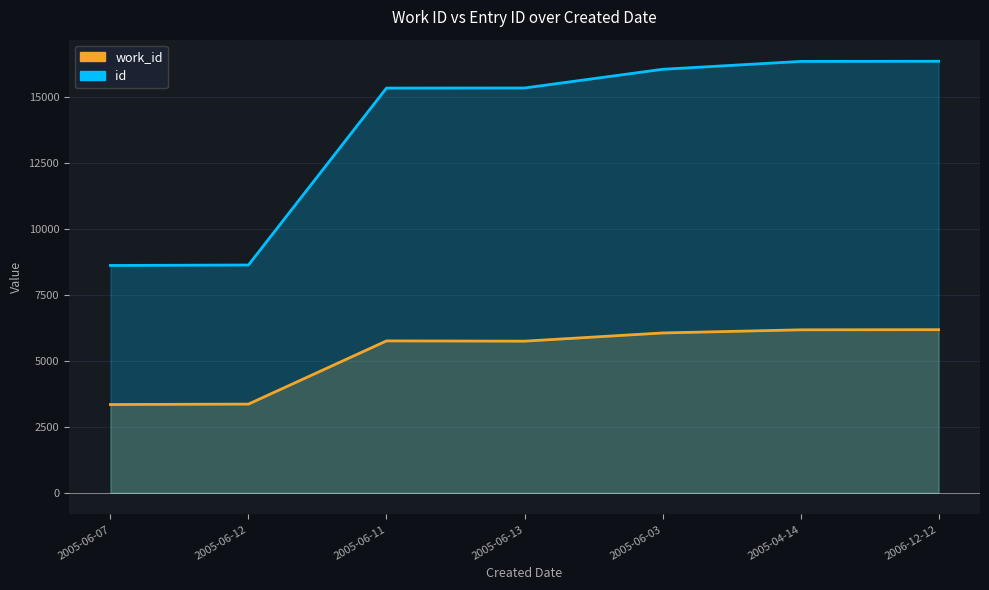

At which label is work_id closest to 4768?

2005-06-13